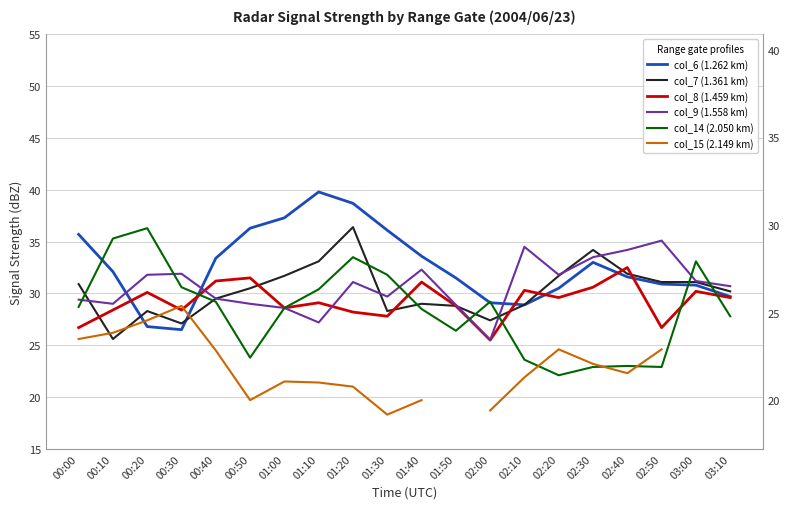

True or false: col_6 (1.262 km) has a value of 49.9 at 02:40.

False